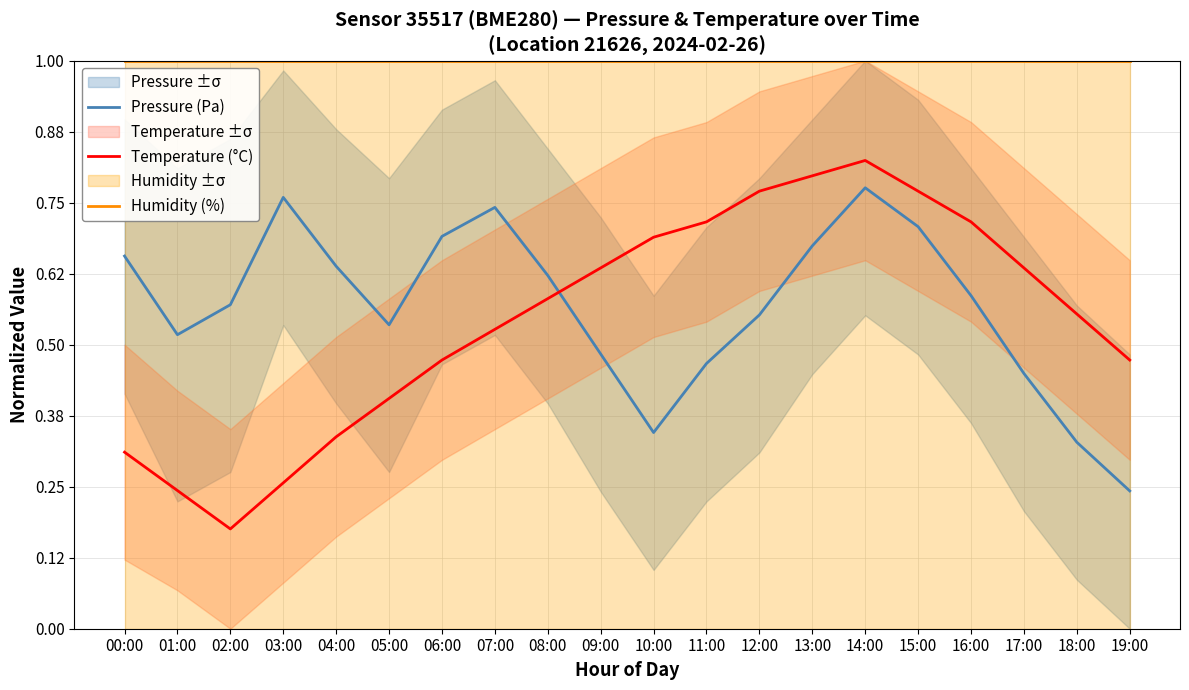

Which series has the largest total across all categories?

Humidity (%)